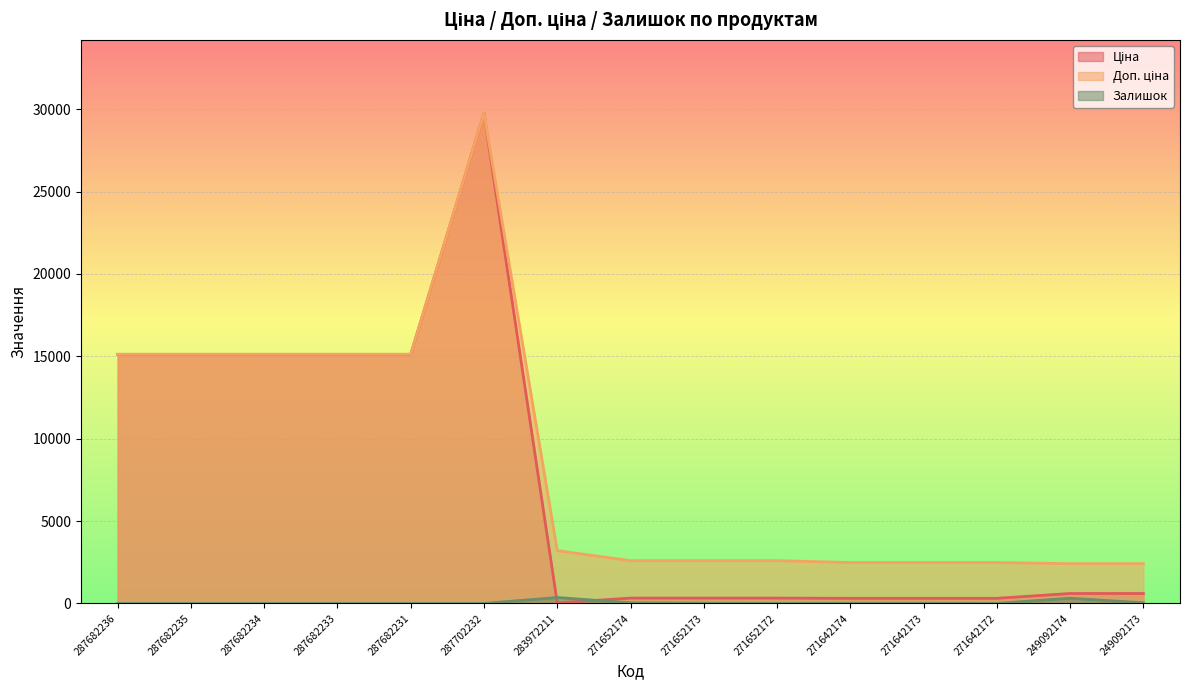

What is the average value of the Залишок series?

52.9